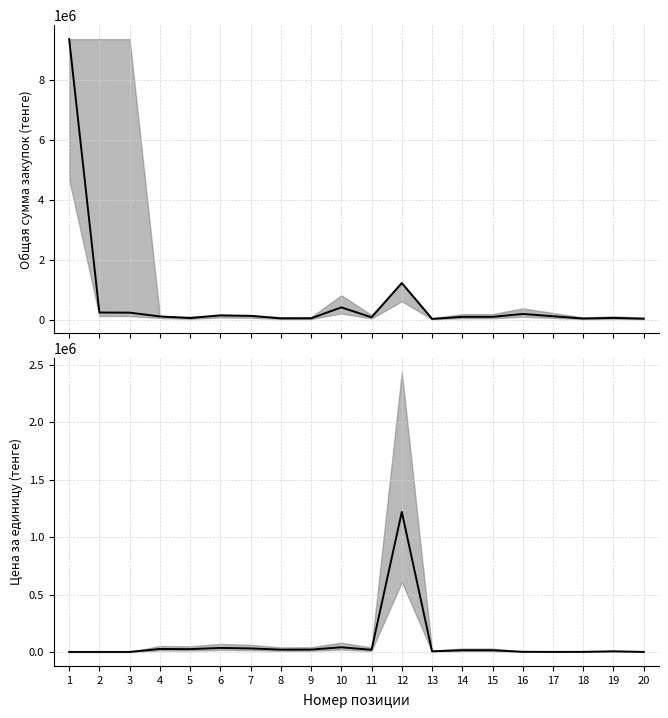

Rank the series at 9 from highest to lowest value.

Общая сумма, Цена за единицу